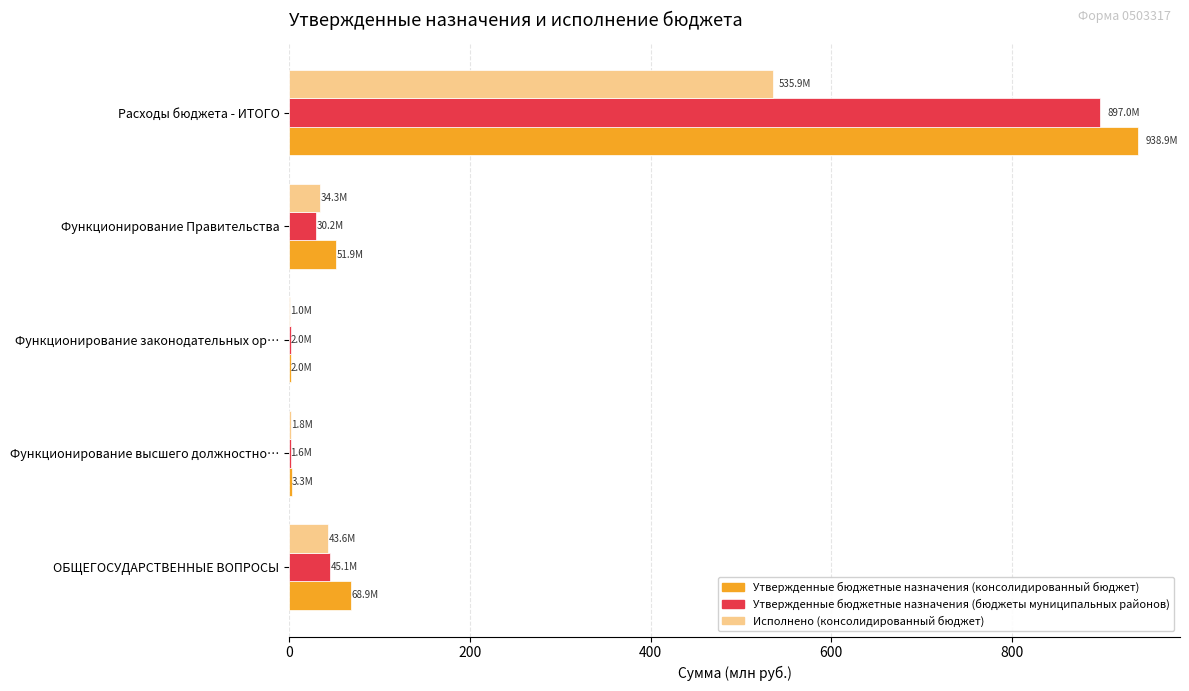

Which category has the highest value across all series?

Расходы бюджета - ИТОГО